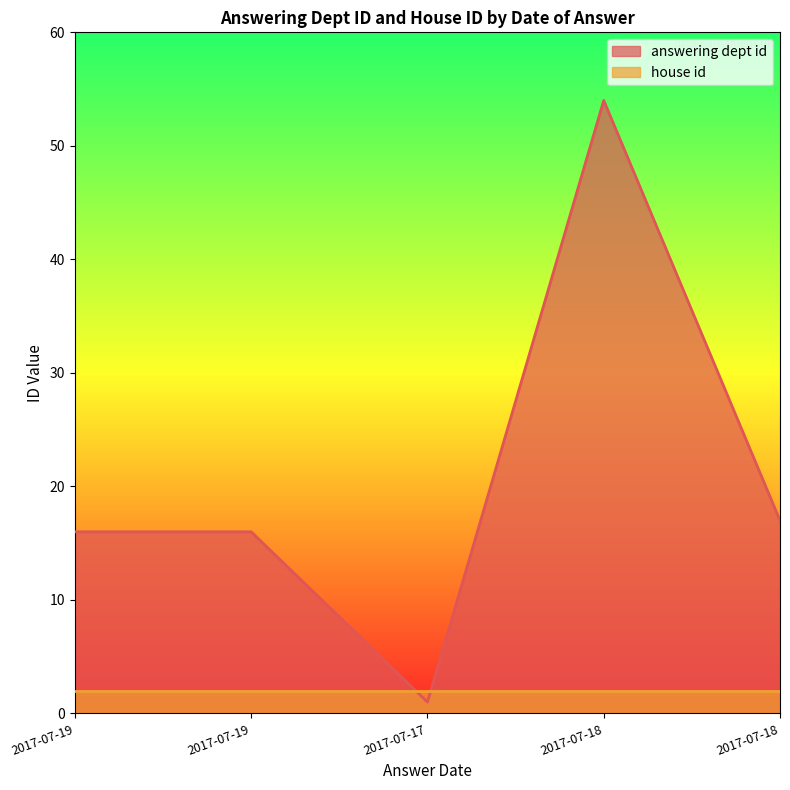

Reading left to right, extract all data points from this chart.

2017-07-19=16	2017-07-19=16	2017-07-17=1	2017-07-18=54	2017-07-18=17